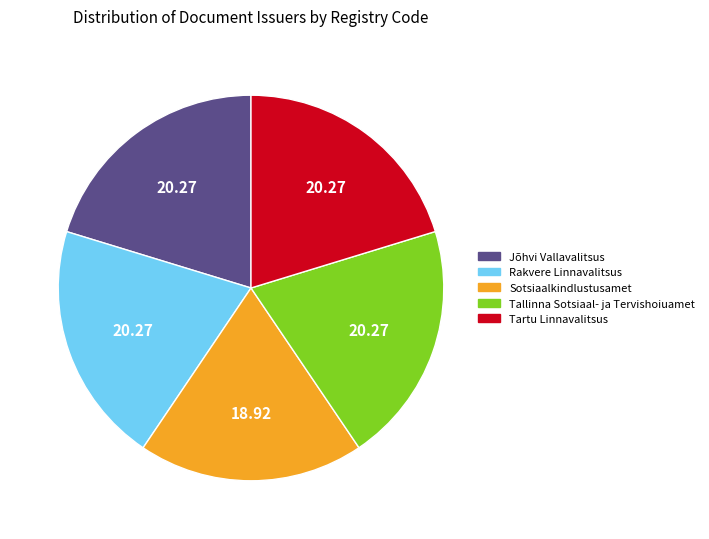

Is the sum of Sotsiaalkindlustusamet and Tallinna Sotsiaal- ja Tervishoiuamet greater than half?

No